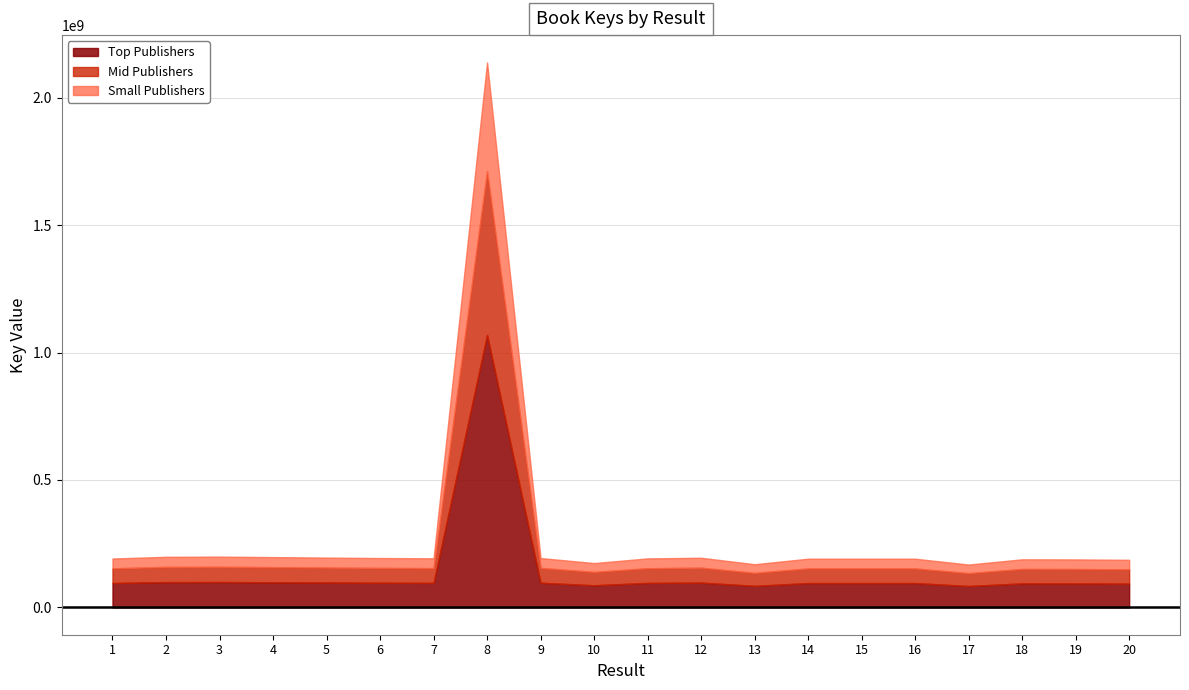

What is the difference between the second highest and minimum values?

31056023